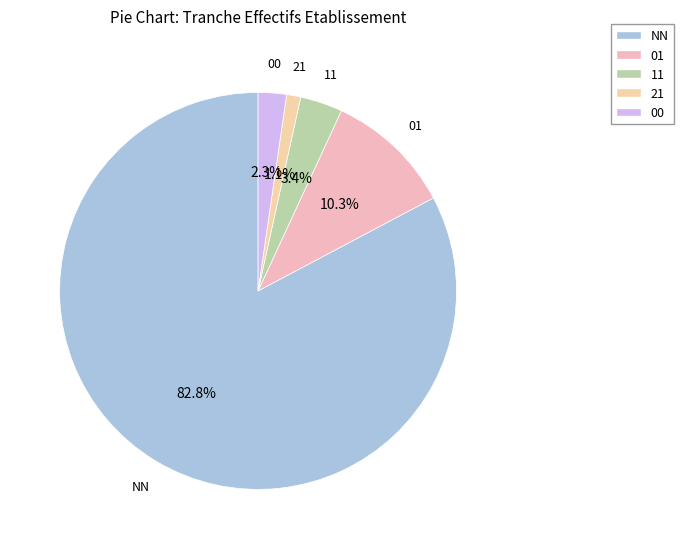

Do 21 and 11 together represent more than half of the pie?

No